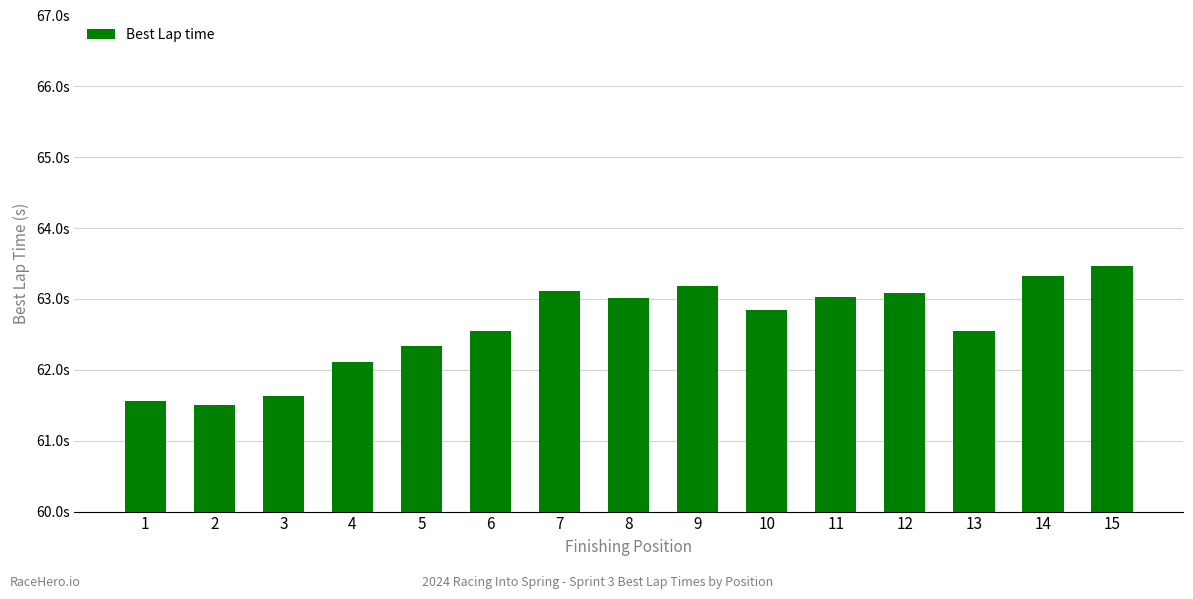

Which category has the highest value across all series?

15